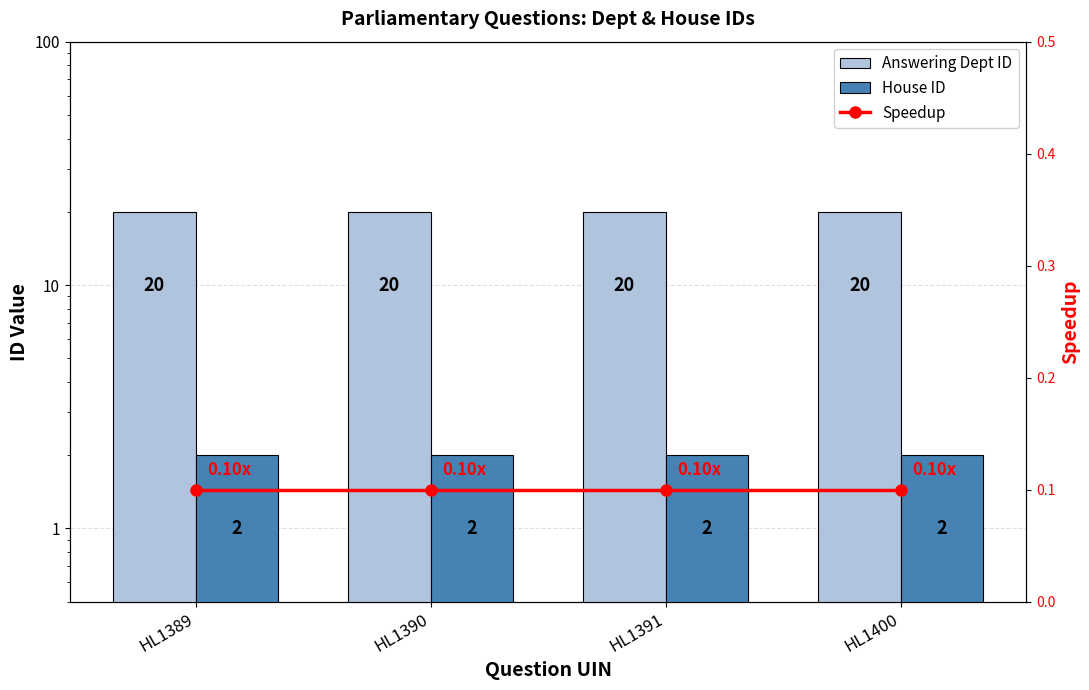

What are all the series names shown in the legend?

Answering Dept ID, House ID, Speedup